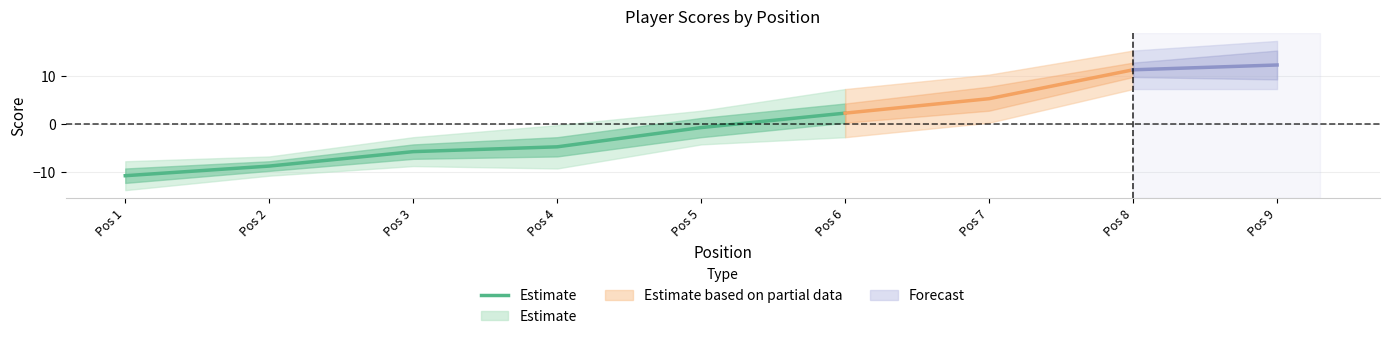

How many data points are less than -4?

4